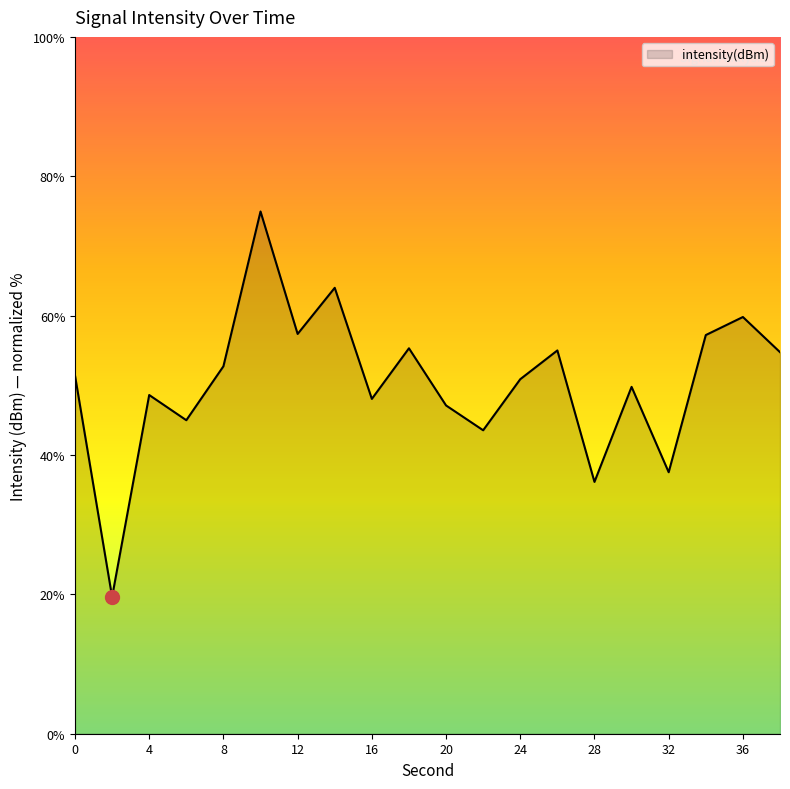

What is the difference between the maximum and minimum values?

55.3